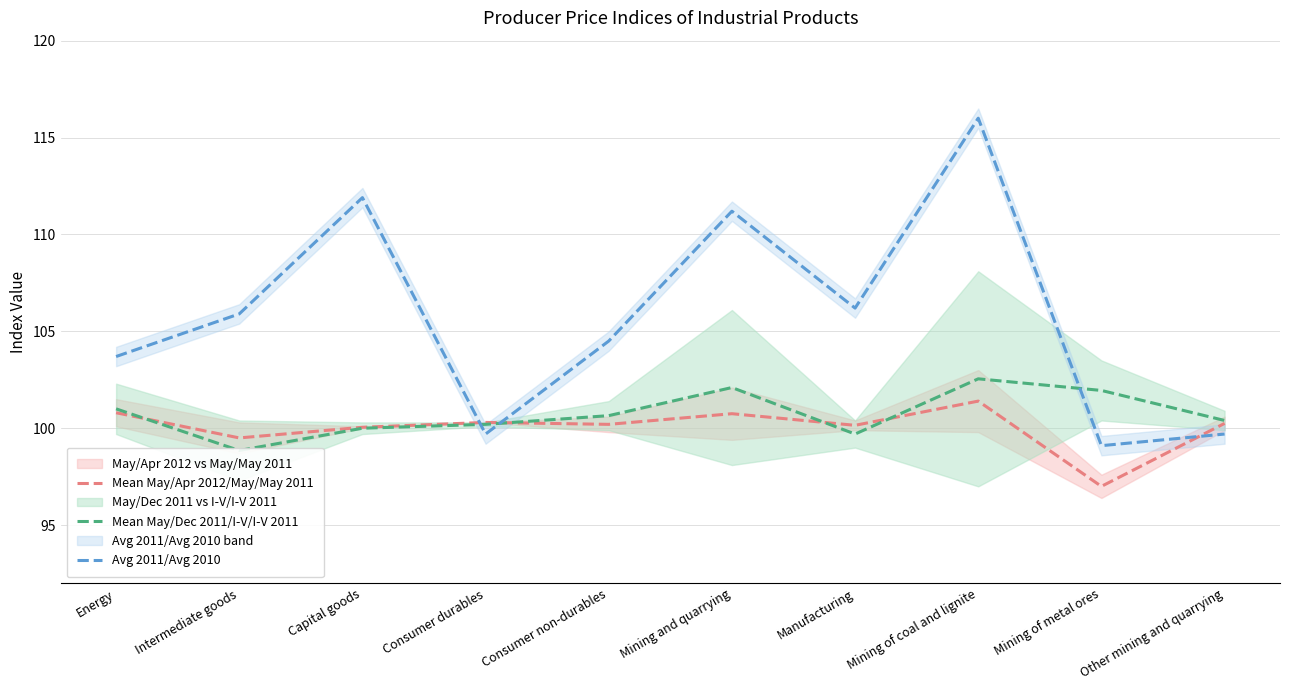

After their last crossing, which series has the higher values: Avg 2011/Avg 2010 or Mean May/Dec 2011/I-V/I-V 2011?

Mean May/Dec 2011/I-V/I-V 2011